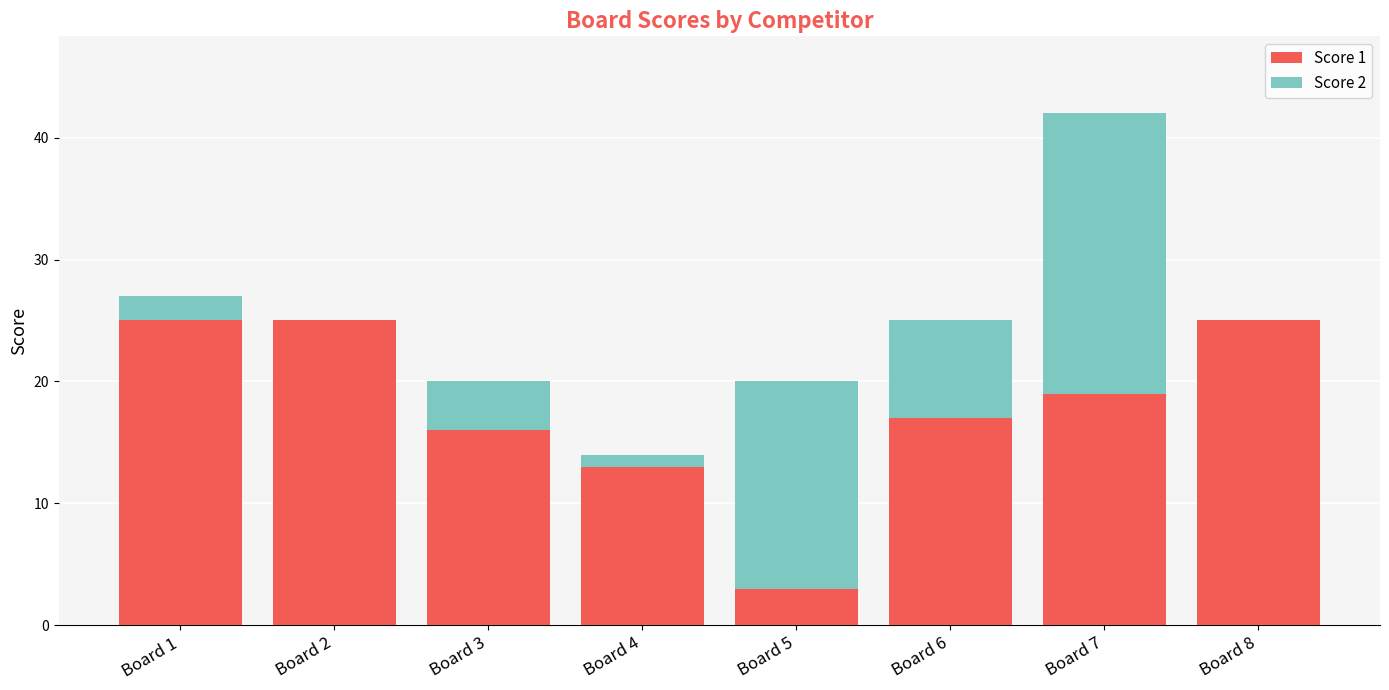

What is the total value across all series at Board 7?

42